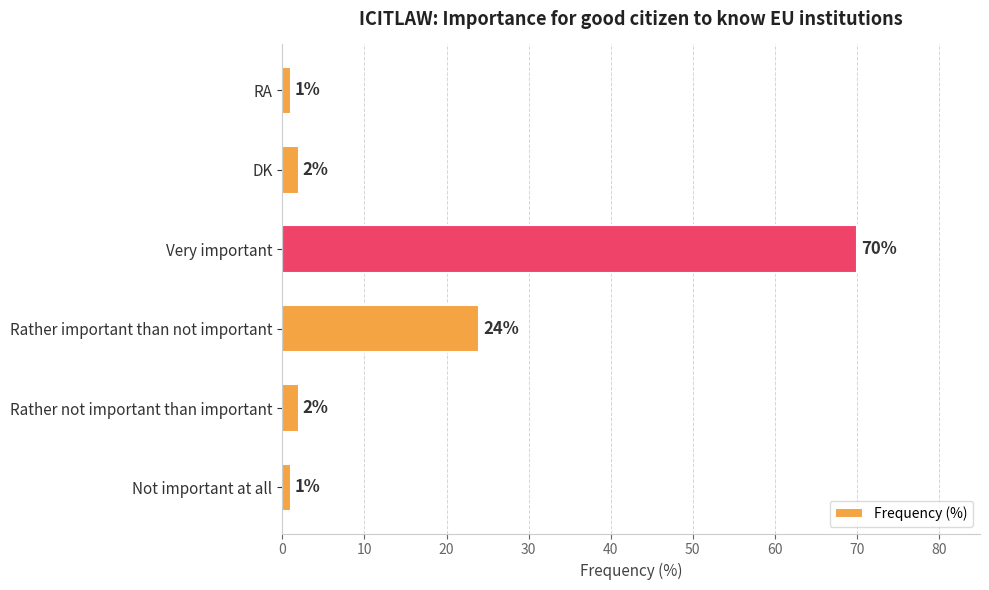

True or false: the data shows 14 at Rather important than not important.

False